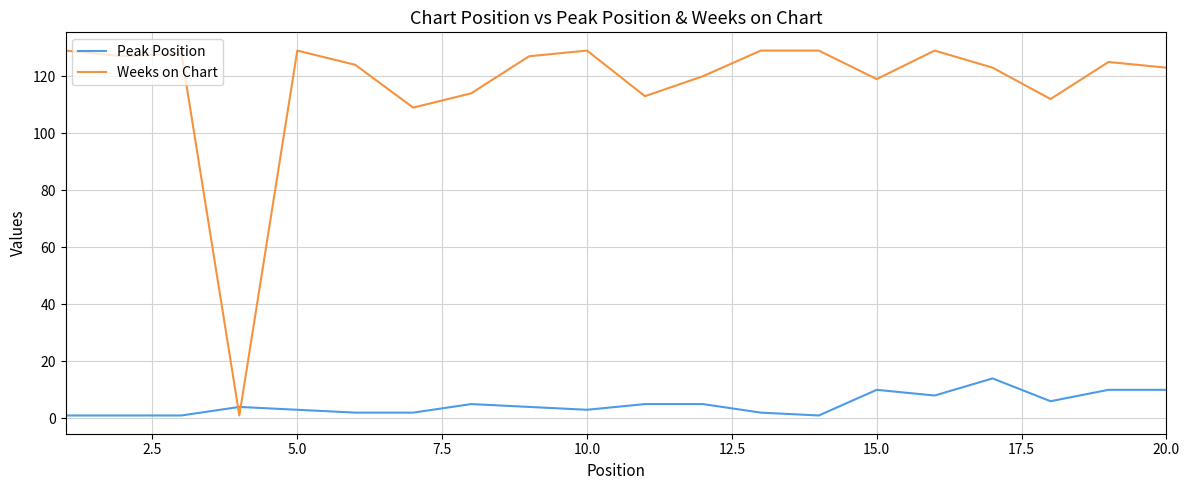

What are all the series names shown in the legend?

Peak Position, Weeks on Chart